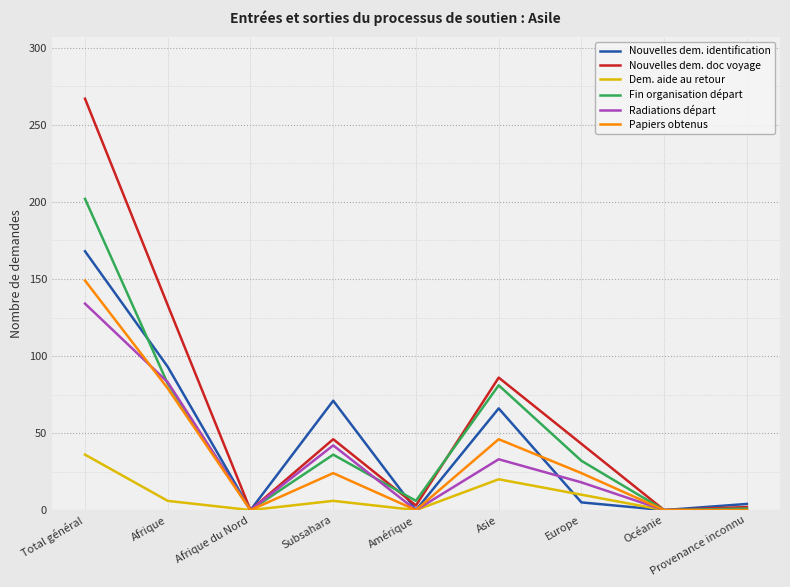

At which label does Papiers obtenus reach its peak?

Total général